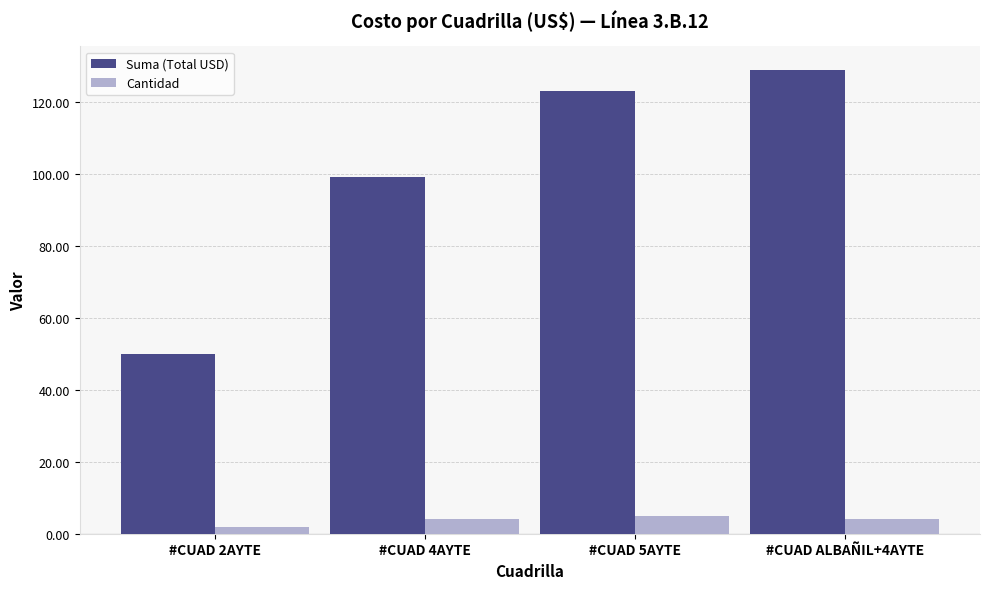

Are the bars grouped side by side (vs. stacked)?

Yes